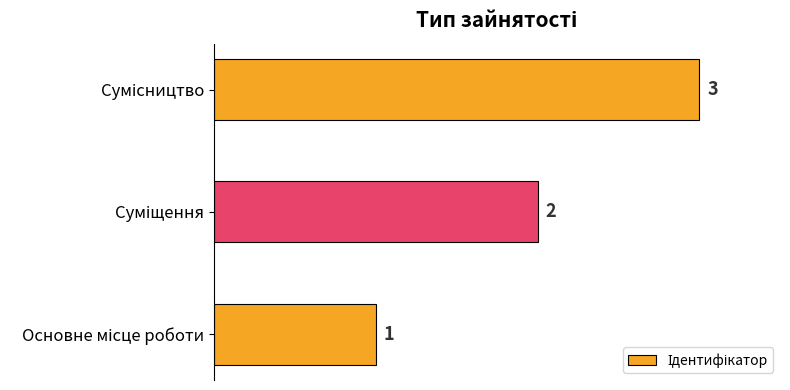

What is the sum of all values?

6